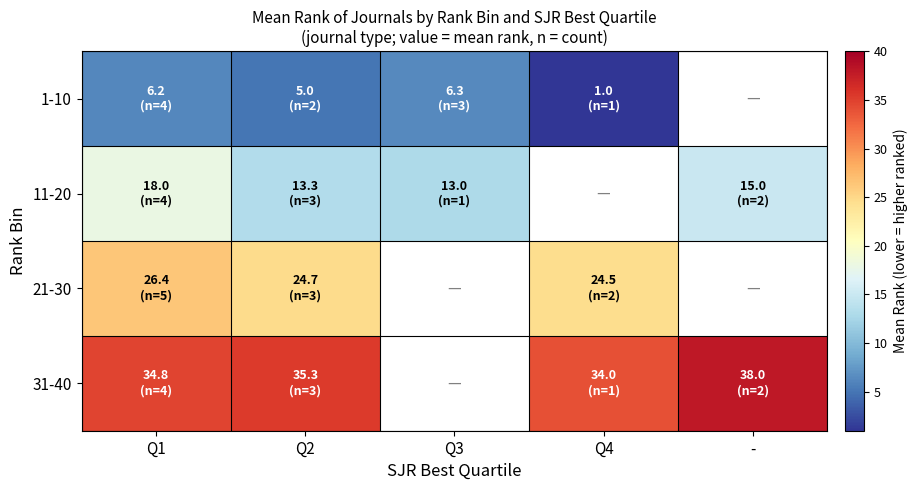

Which has a higher value, Q2 or Q4?

Q2